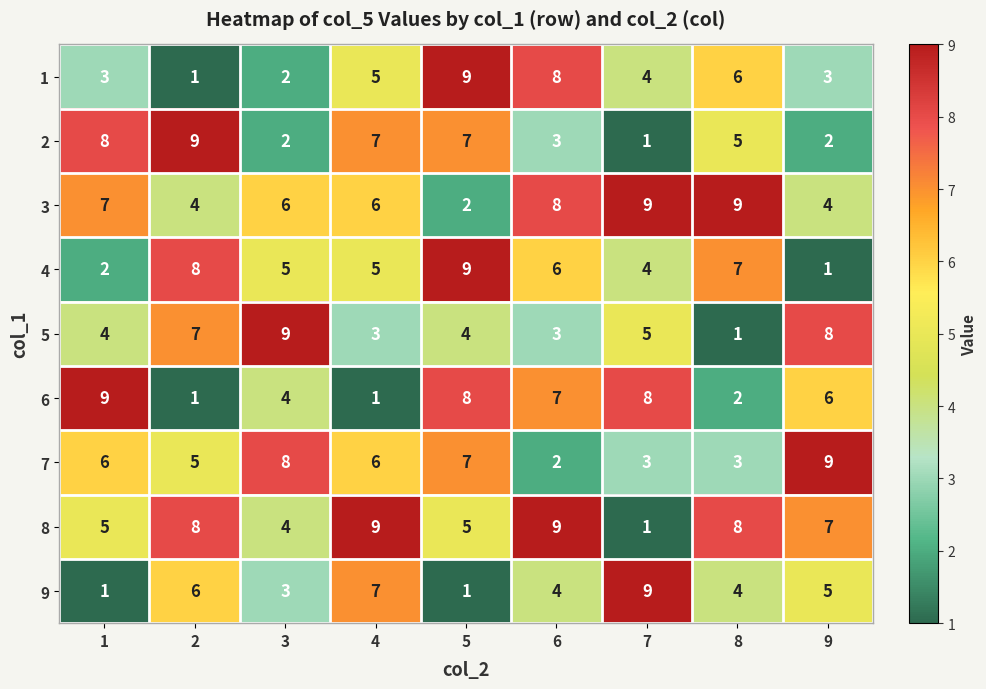

How many 3 values are between 4 and 8?

6